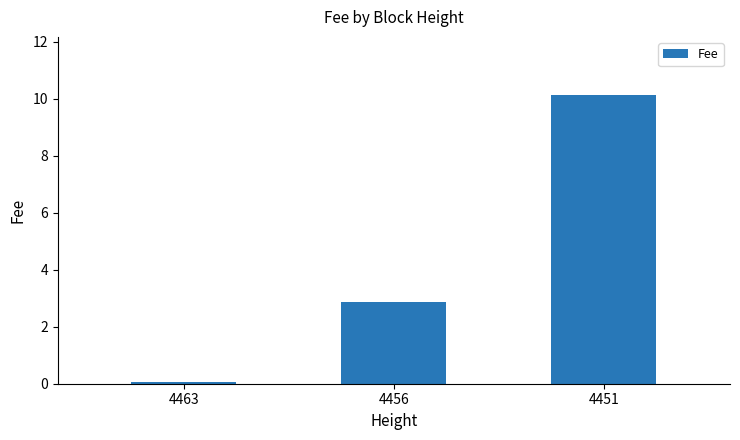

Reading right to left, what are all the values shown in this chart?

4451=10.1	4456=2.9	4463=0.1